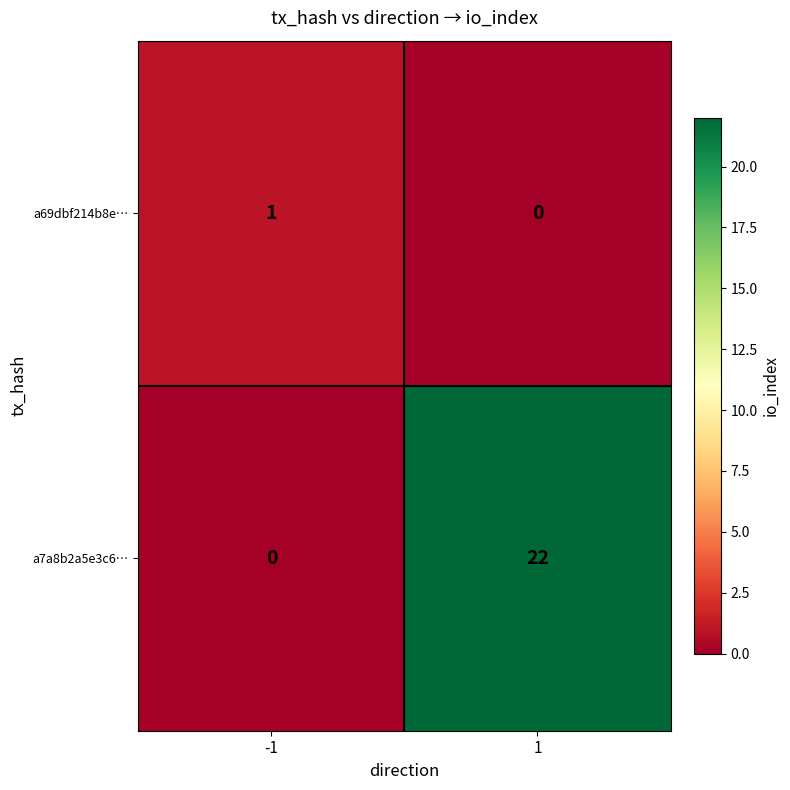

What is the greatest value displayed?

22